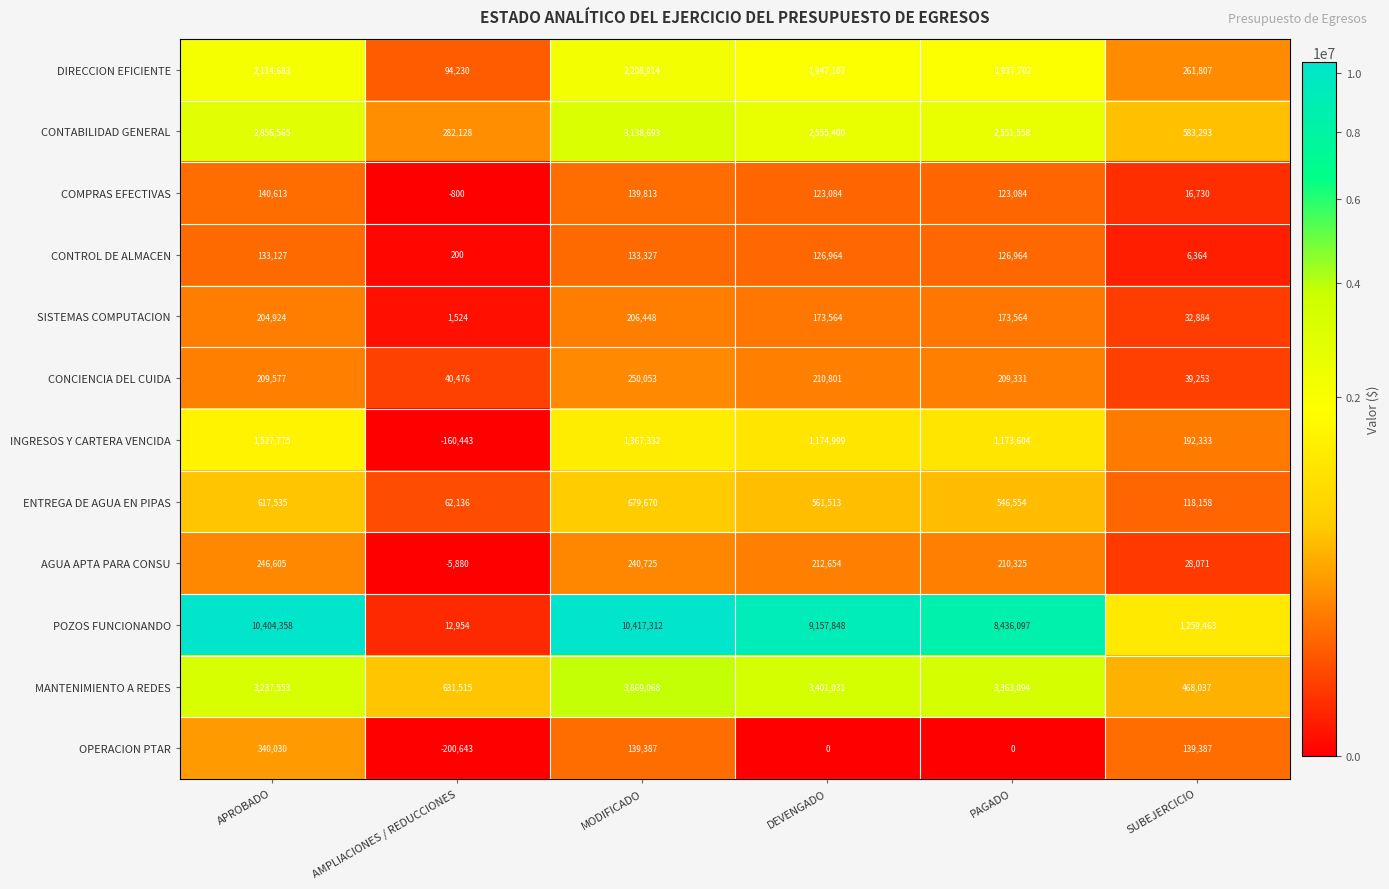

What is the lowest value of the ENTREGA DE AGUA EN PIPAS series?

62136